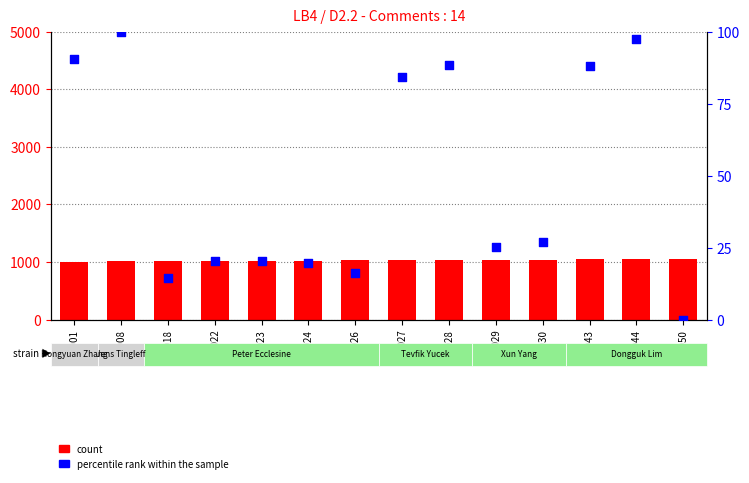

At which category is the sum across all series the highest?

1044